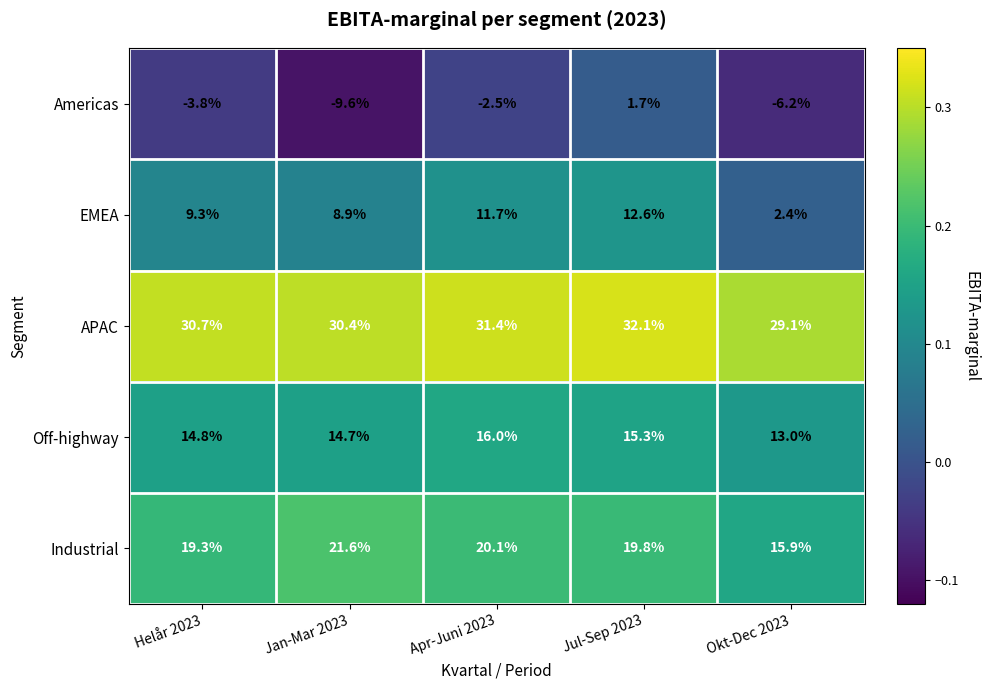

How many series are shown in this chart?

5